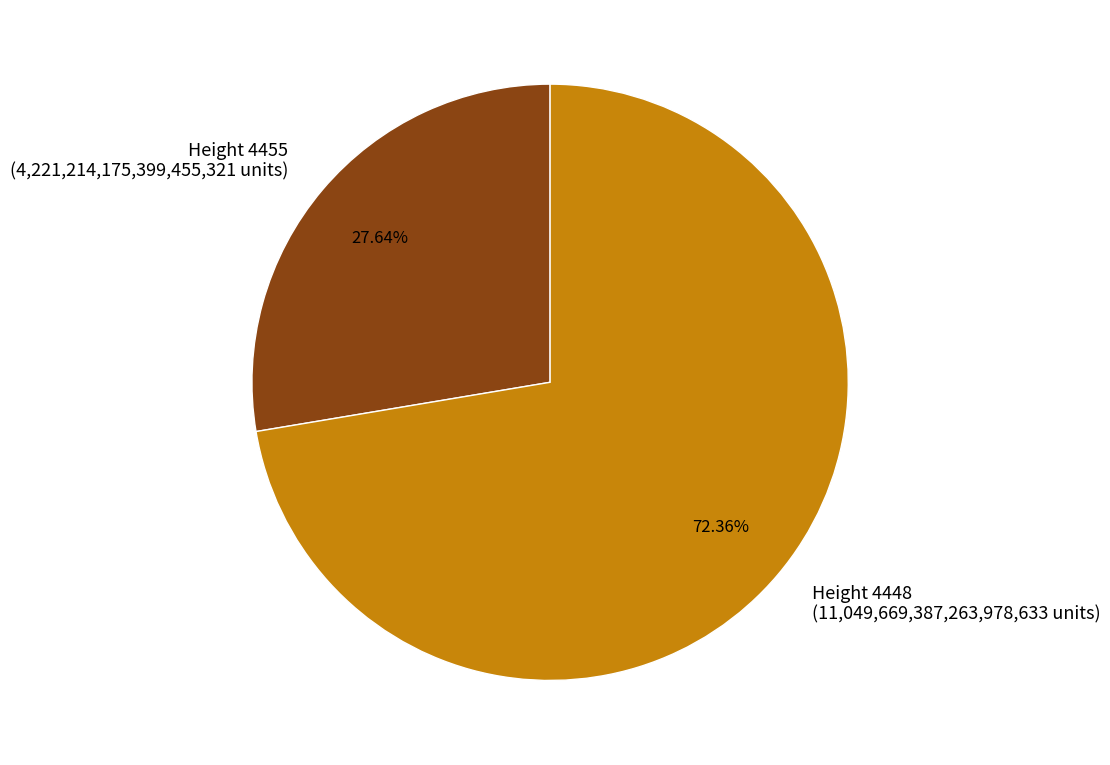

What is the ratio of the value at Height 4448 (11,049,669,387,263,978,633 units) to the value at Height 4455 (4,221,214,175,399,455,321 units)?

2.6